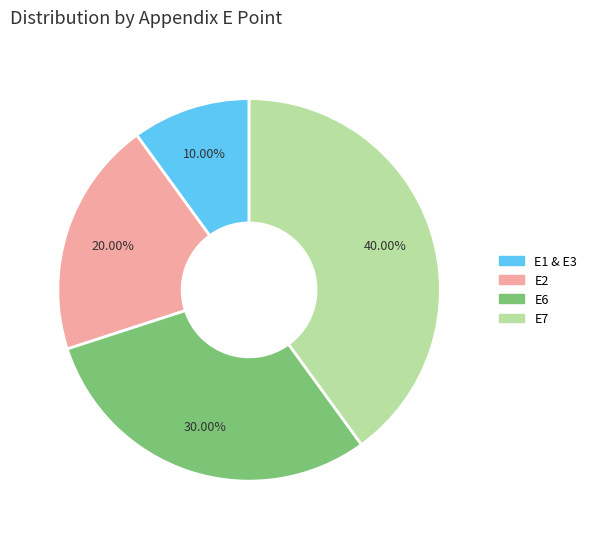

What percentage is NOT represented by E1 & E3?

90.0%